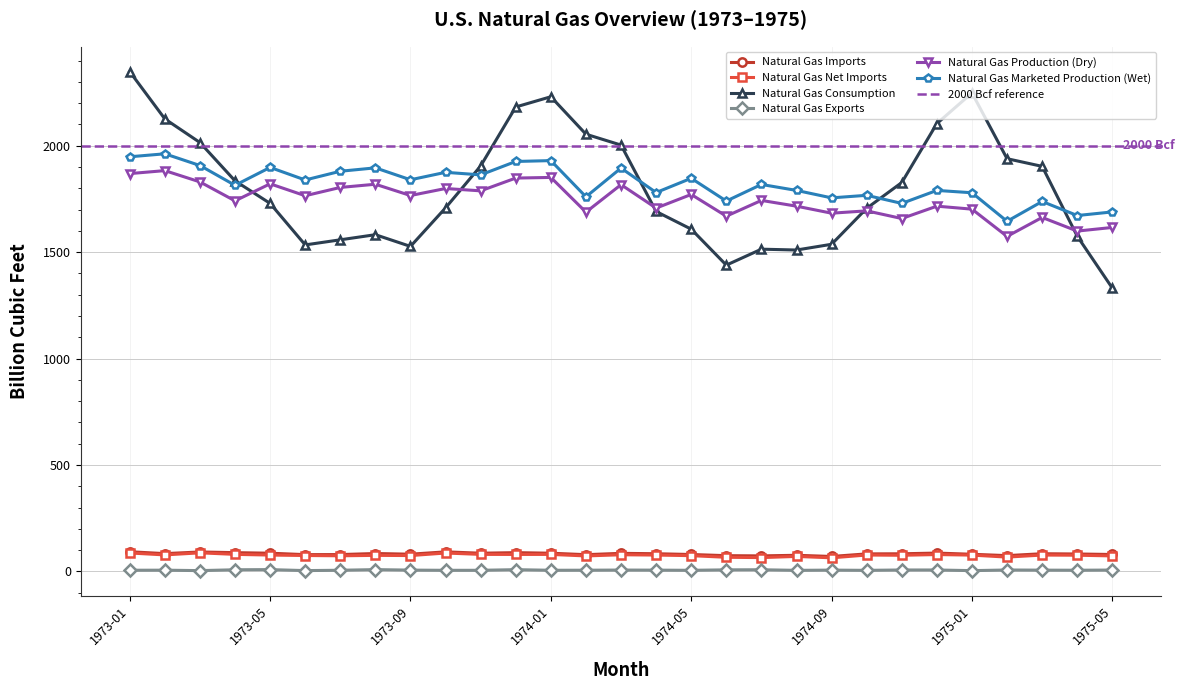

The Natural Gas Consumption series shows 1582.0 at 1973-08. True or false?

True